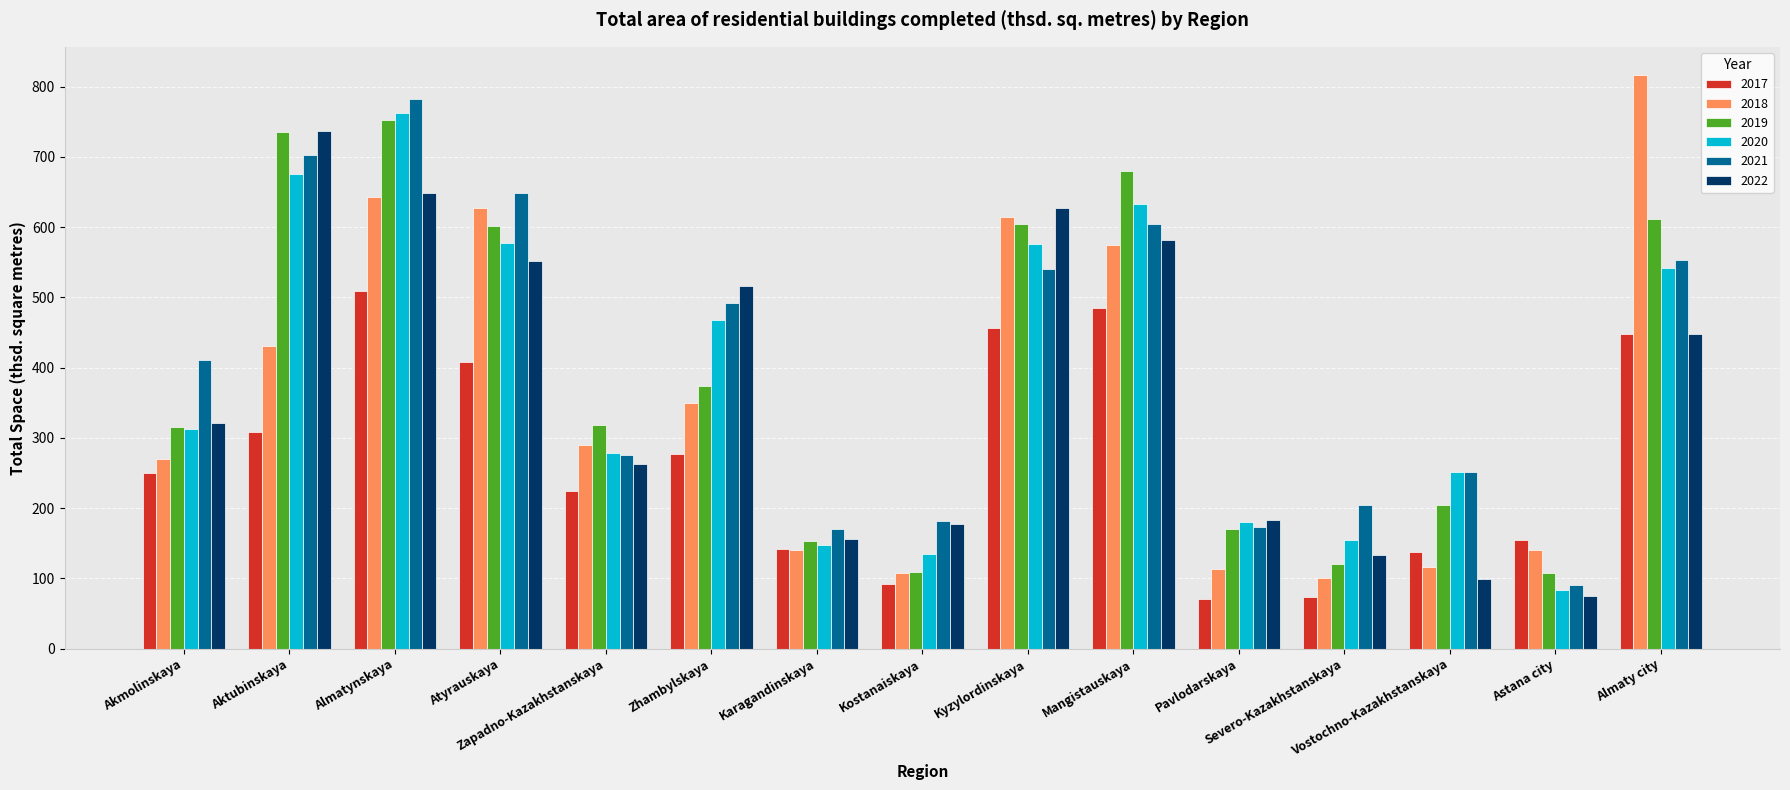

What is the total value across all series at Aktubinskaya?

3590.9